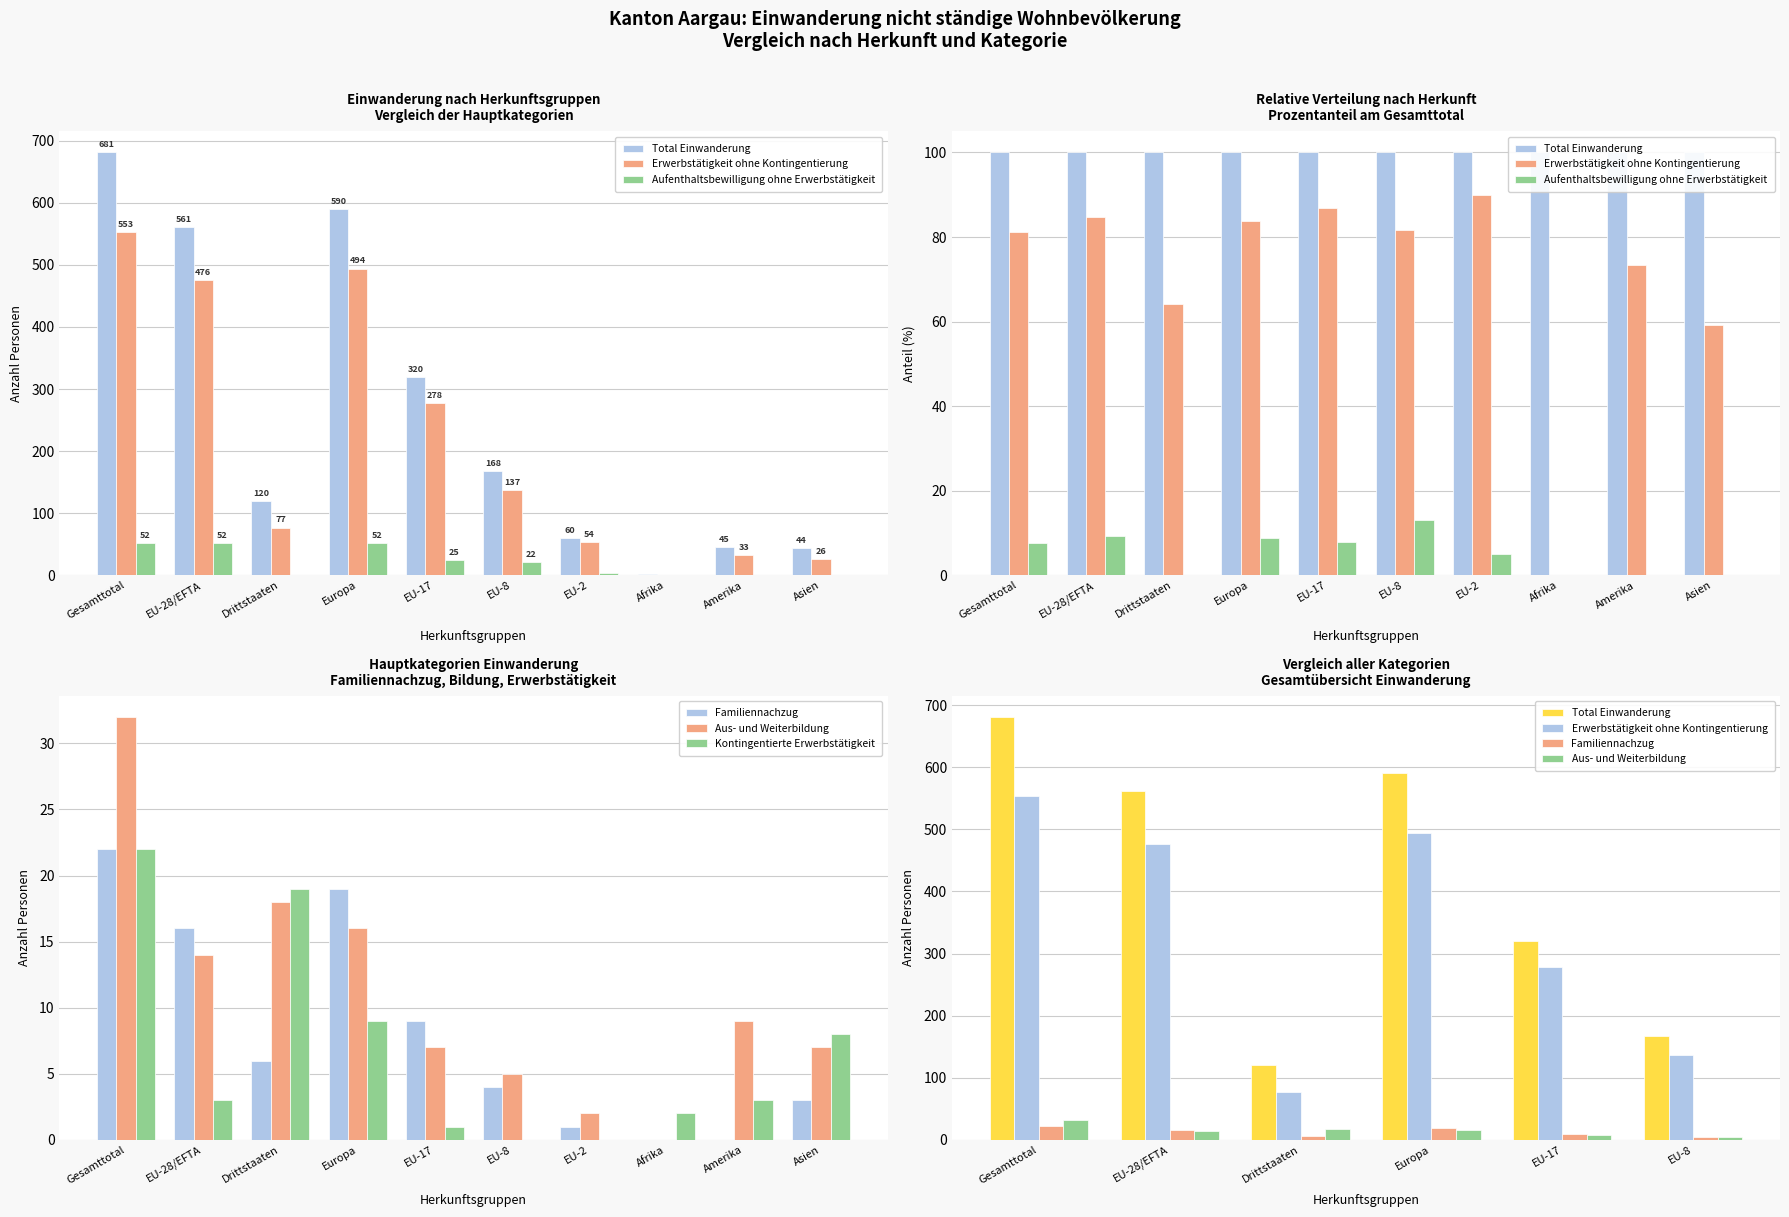

Is it true that Aus- und Weiterbildung equals 10 at Asien?

False